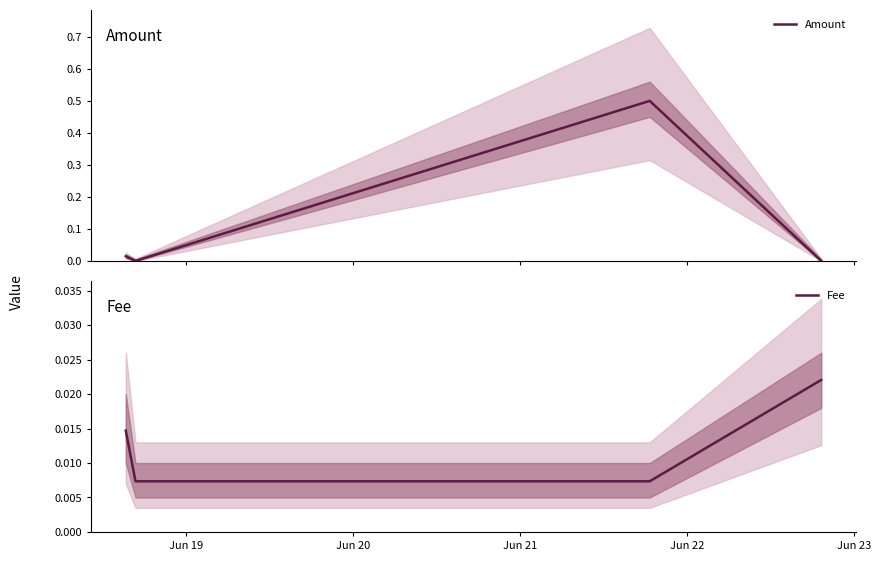

List the series in order of their peak value, highest first.

Amount, Fee